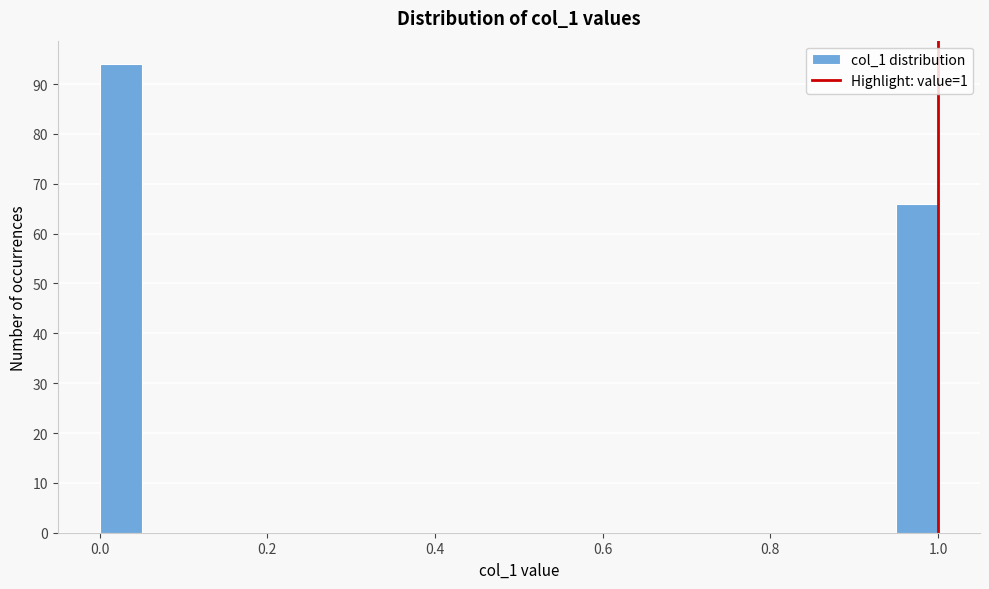

Read against the x-axis, roughly where is the centre of the tallest bar?

0.02